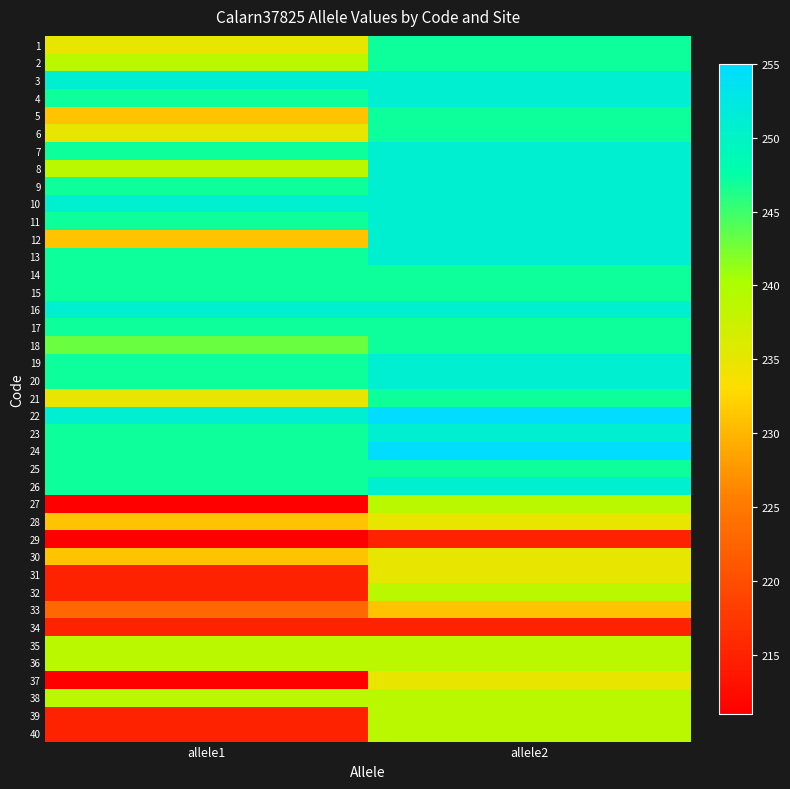

At how many categories does at least one series exceed 215?

2